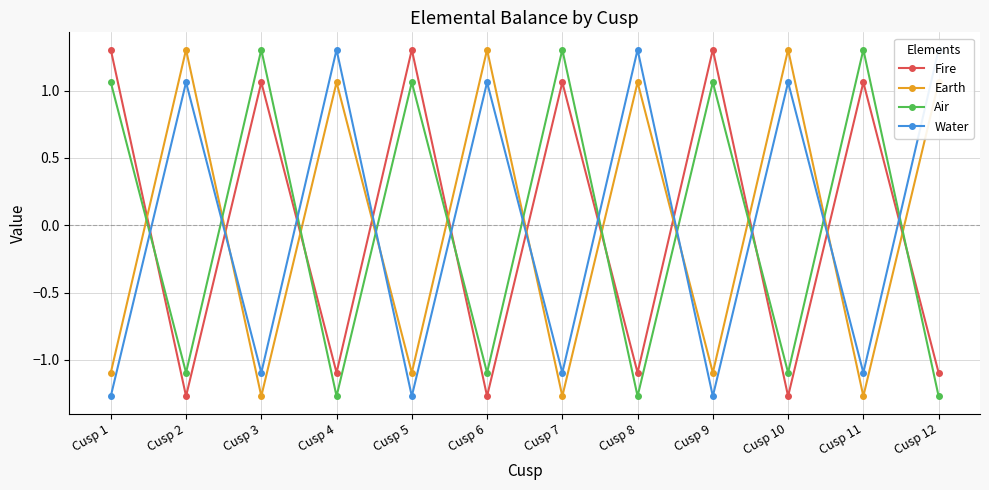

How many data points in Water are above 1?

6